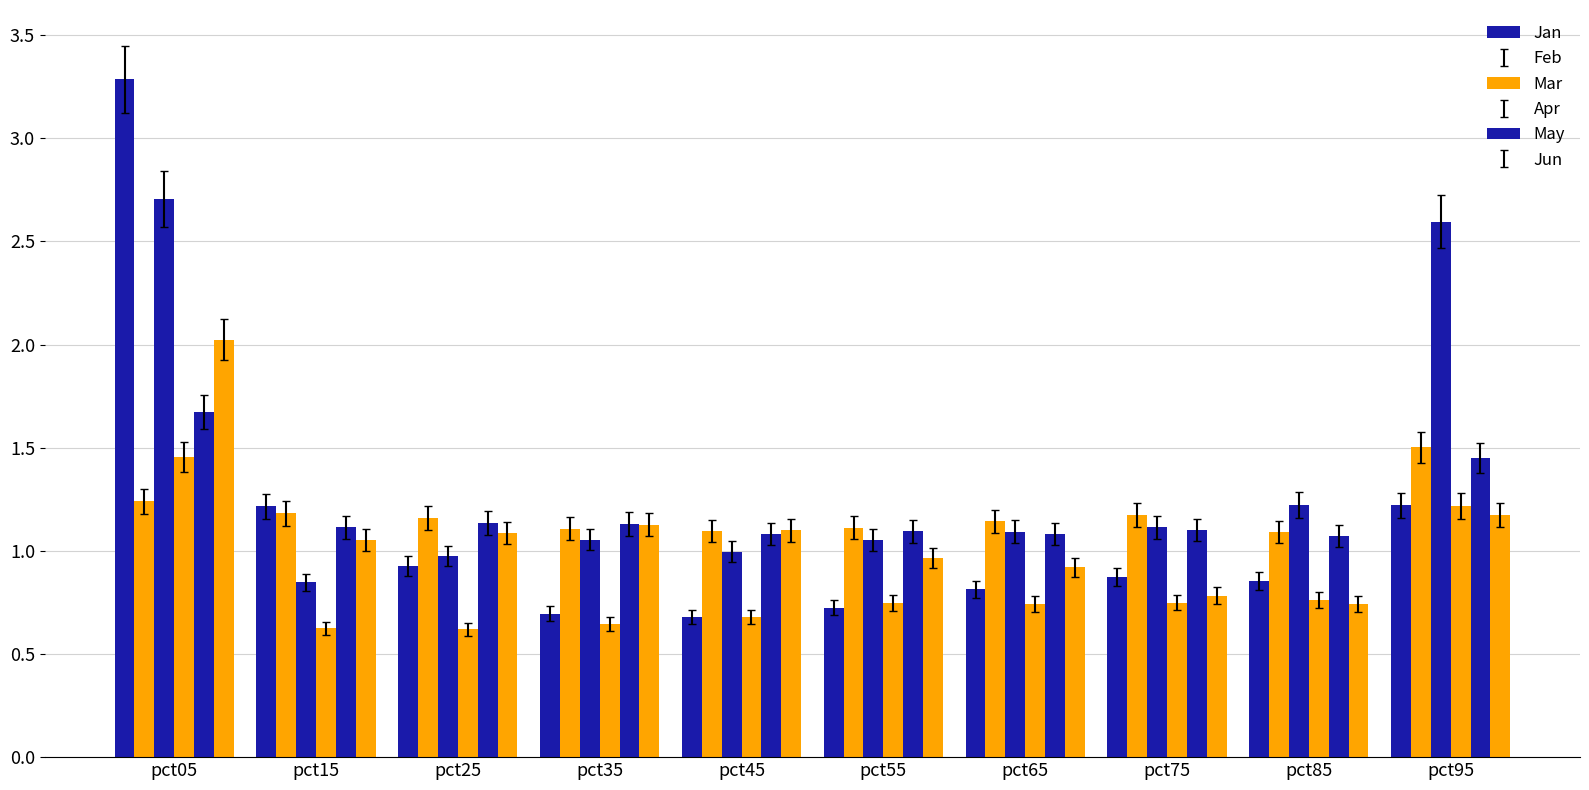

What is the difference between the Jan values at pct85 and pct25?

0.1